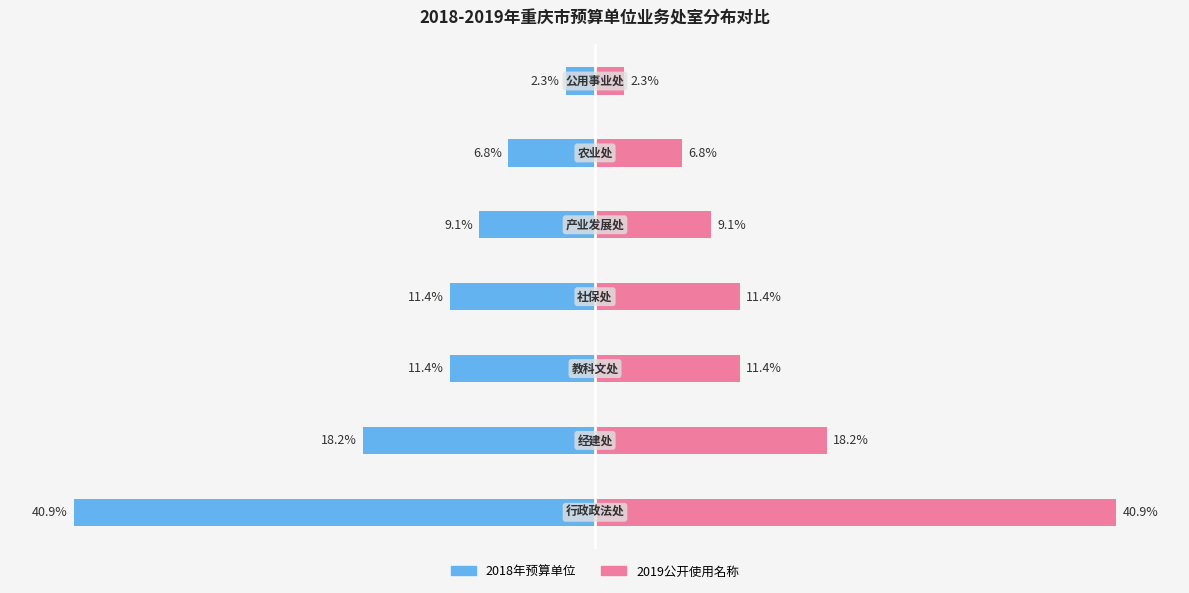

What is the minimum value for 2019公开使用名称?

2.3